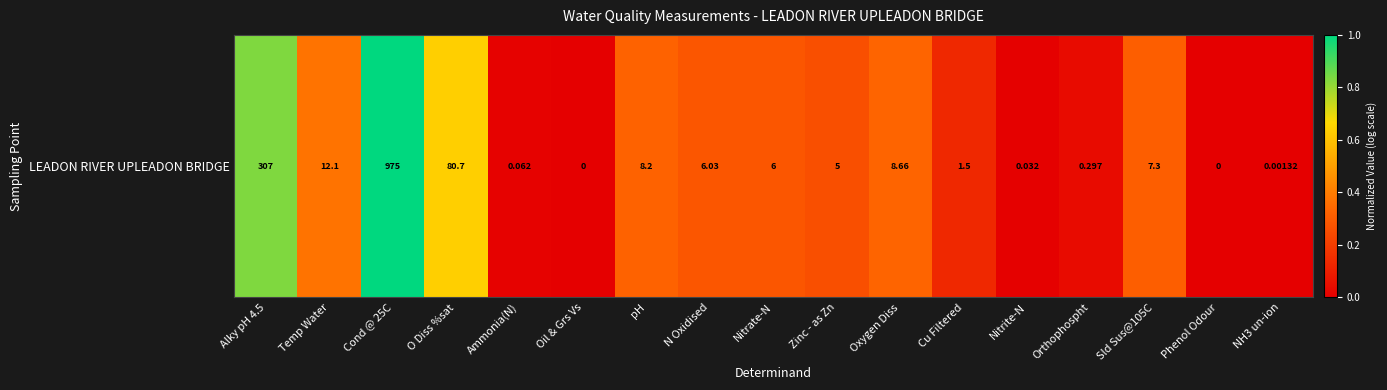

What is the average value?

0.3